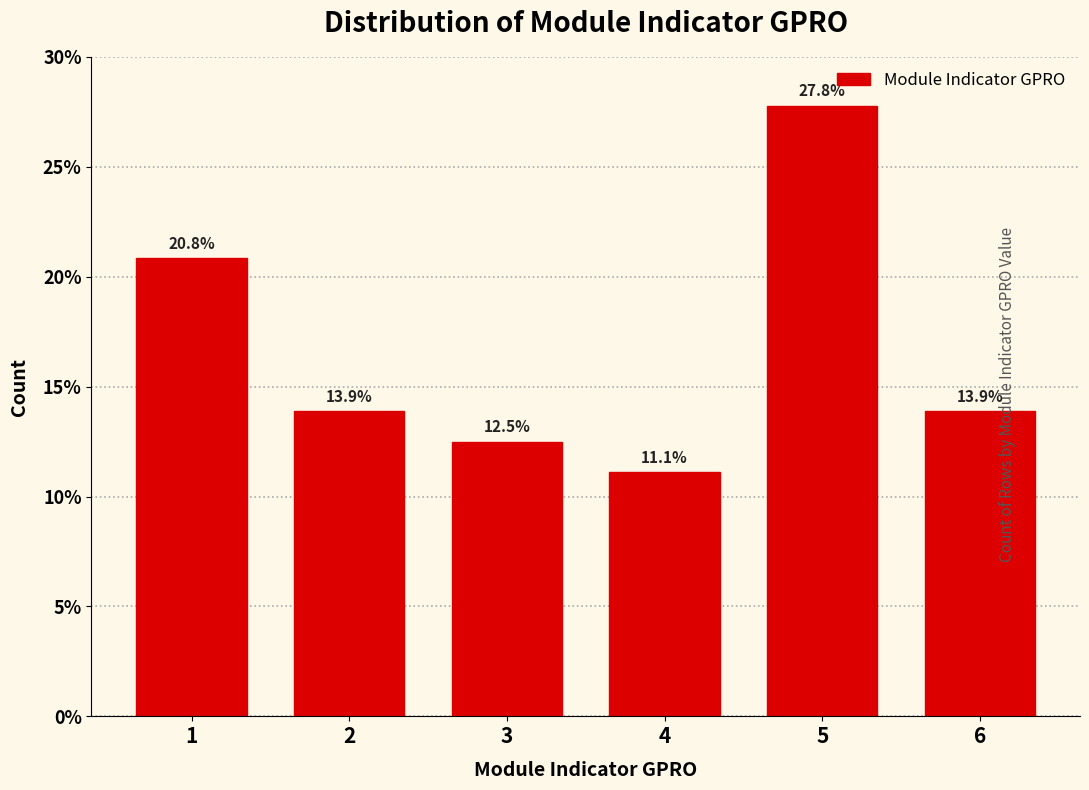

Reading left to right, list all the values displayed in this chart.

20.8	13.9	12.5	11.1	27.8	13.9